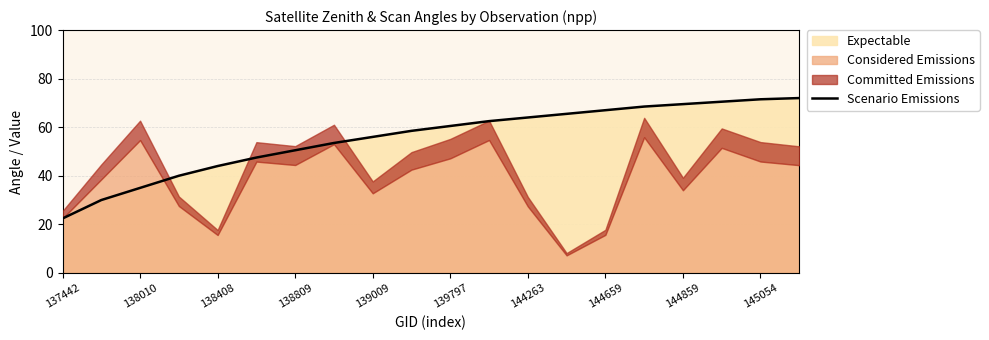

True or false: Scenario Emissions has a value of 94.6 at 144659.

False